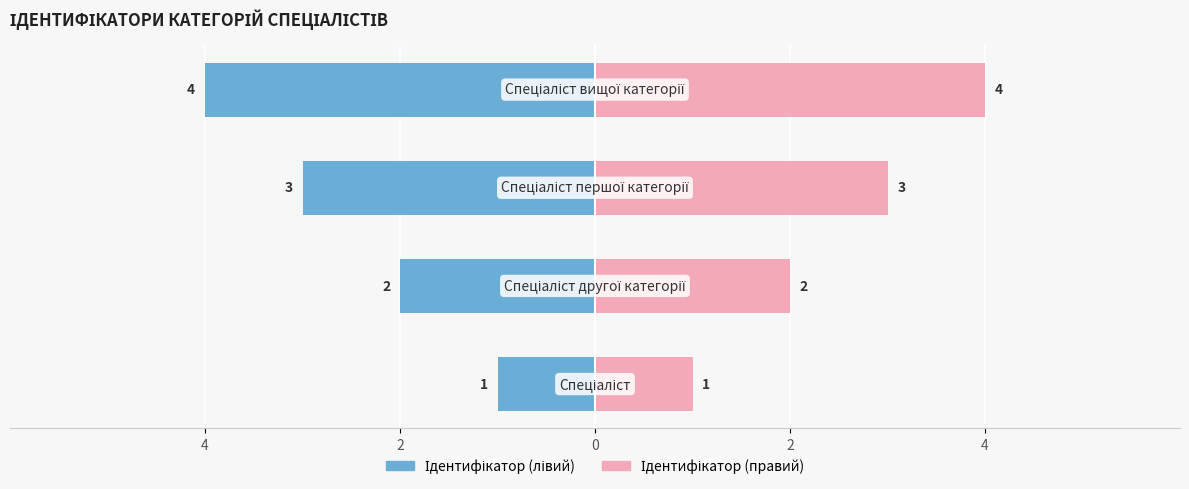

Reading left to right, list all the values displayed in this chart.

Ідентифікатор (лівий): 4=-1	2=-2	0=-3	2=-4
Ідентифікатор (правий): 4=1	2=2	0=3	2=4